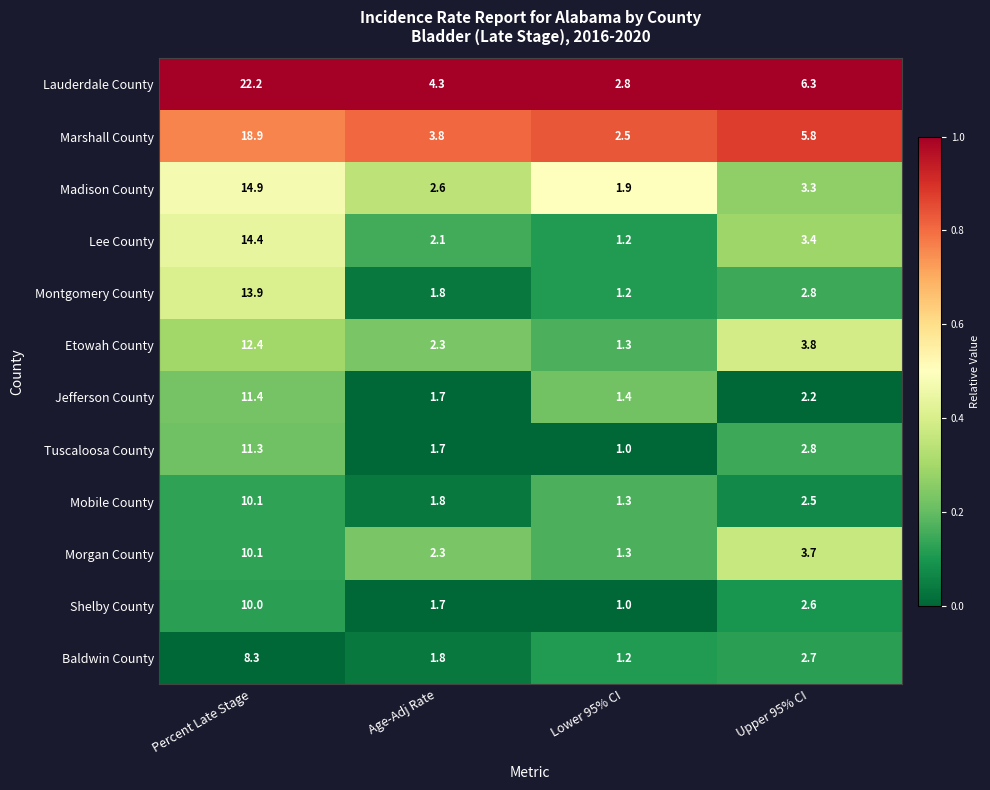

Which series has the largest total across all categories?

Lauderdale County